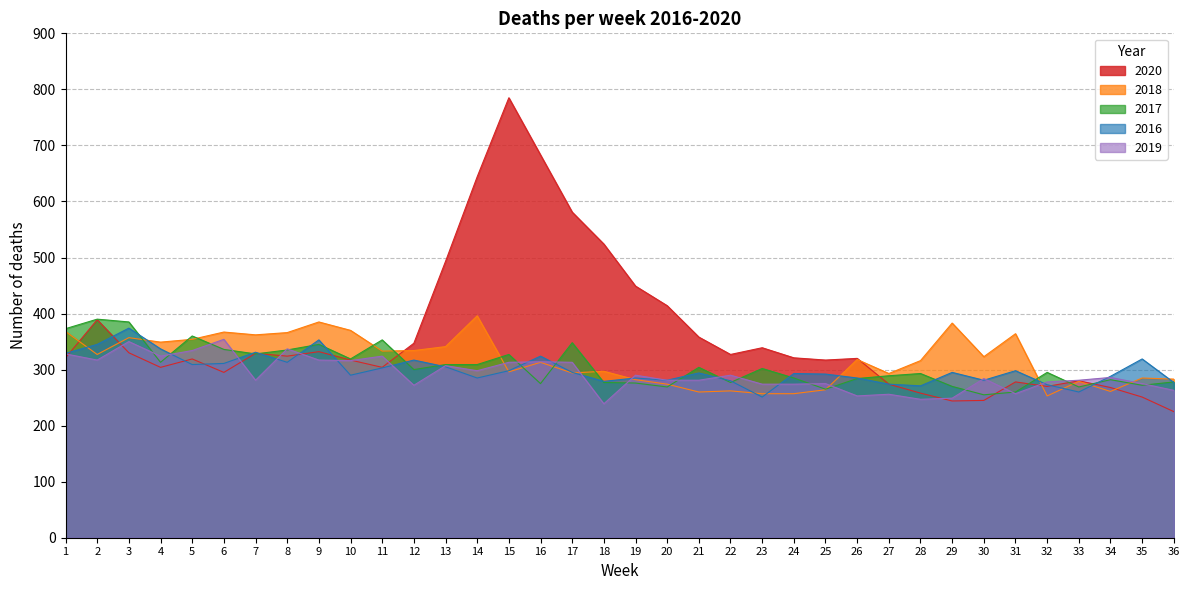

Which series has the largest total across all categories?

2020